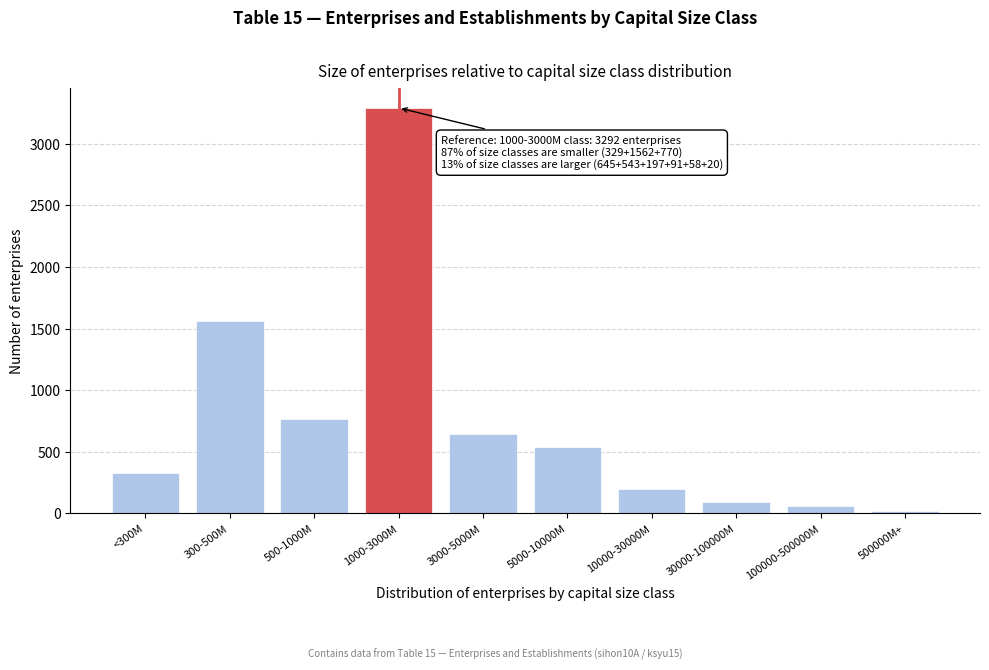

Reading left to right, extract all data points from this chart.

<300M=329	300-500M=1562	500-1000M=770	1000-3000M=3292	3000-5000M=645	5000-10000M=543	10000-30000M=197	30000-100000M=91	100000-500000M=58	500000M+=20